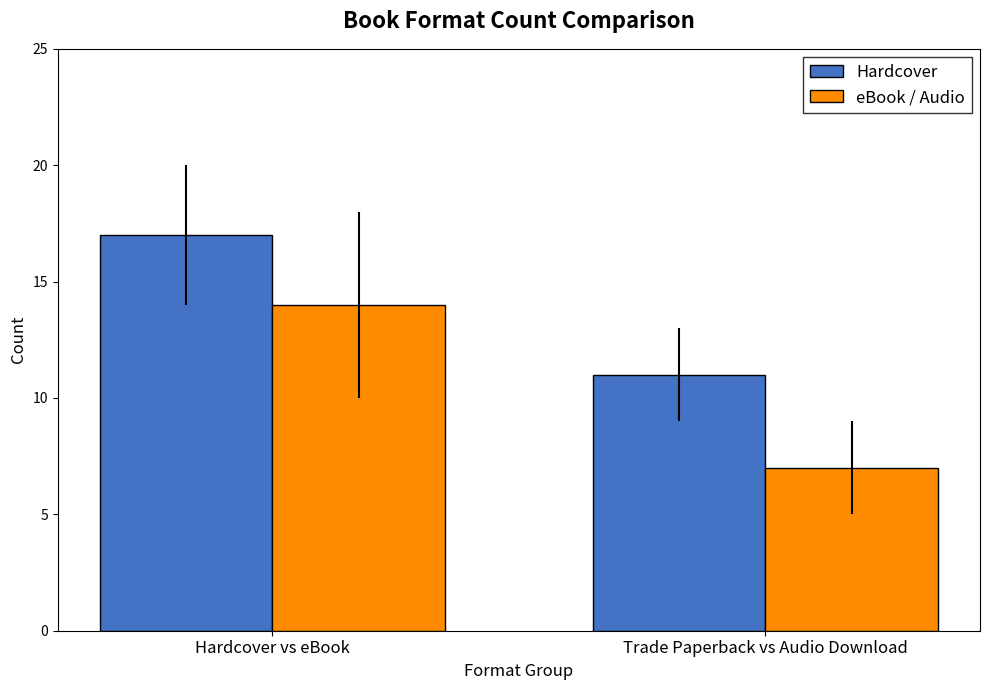

Which series has the widest spread of values?

eBook / Audio